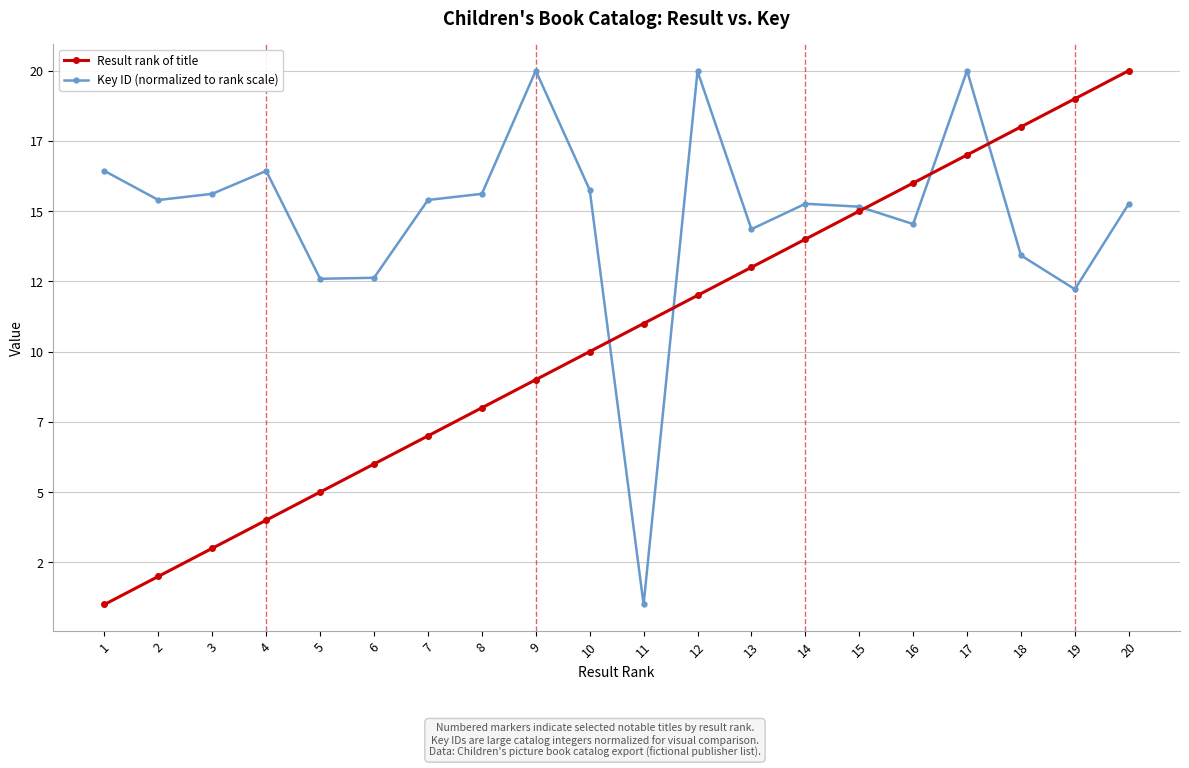

The value of Result rank of title at 15 is 15.0. True or false?

True